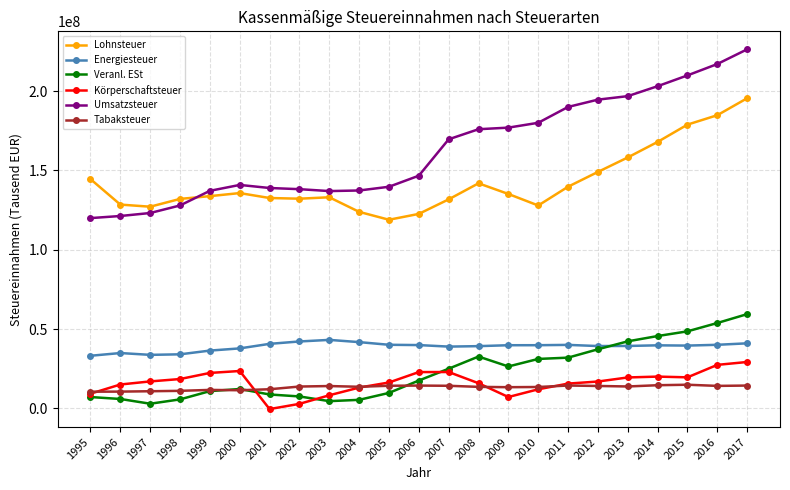

At which label does Körperschaftsteuer first exceed 16934456?

1997